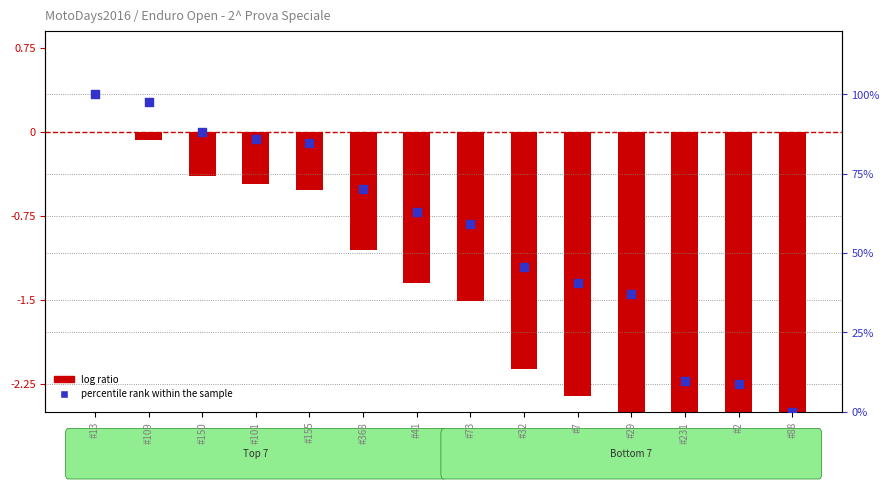

What is the total value across all series at #88?

-4.7